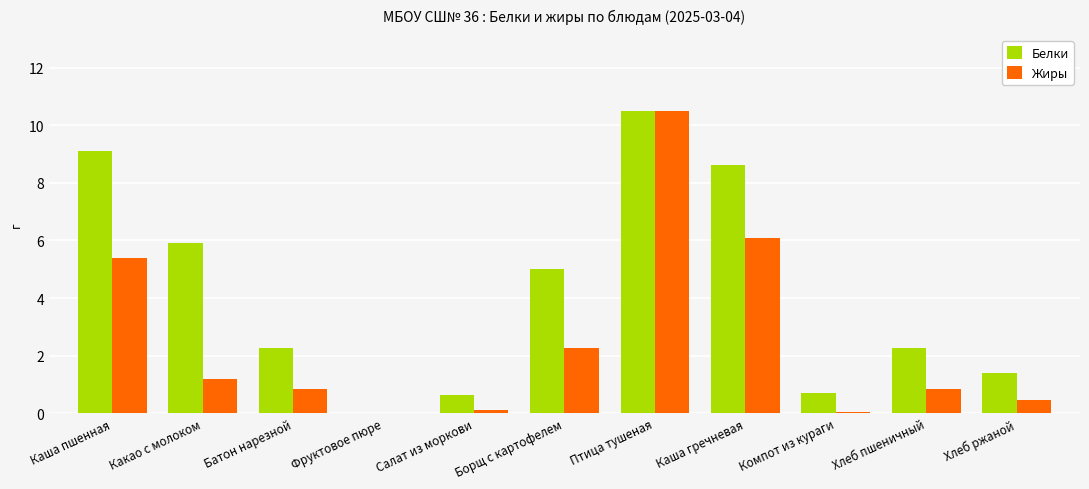

What is the average value of the Белки series?

4.2